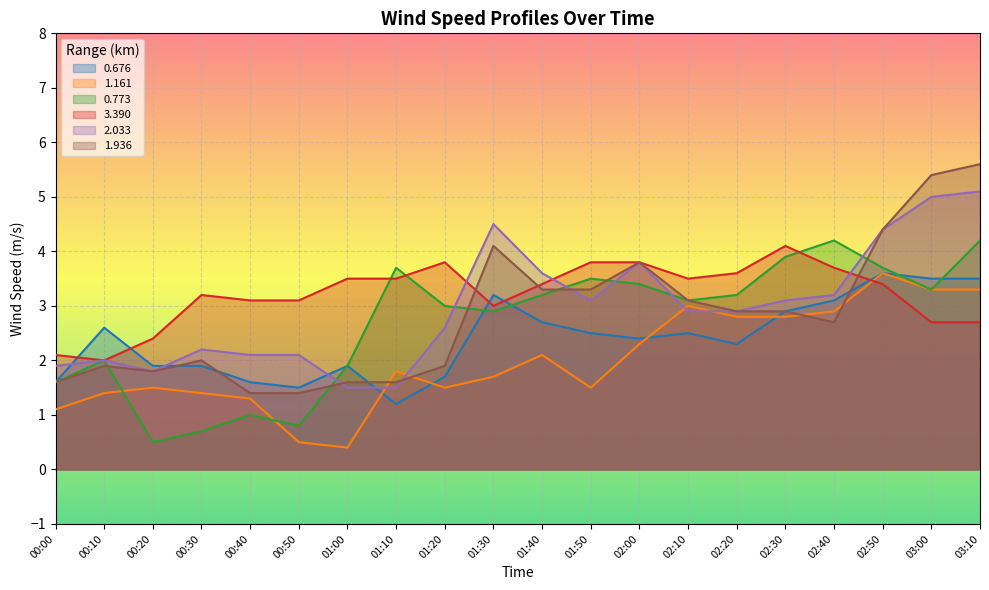

What is the difference between the maximum and minimum values in the 0.773 series?

3.7